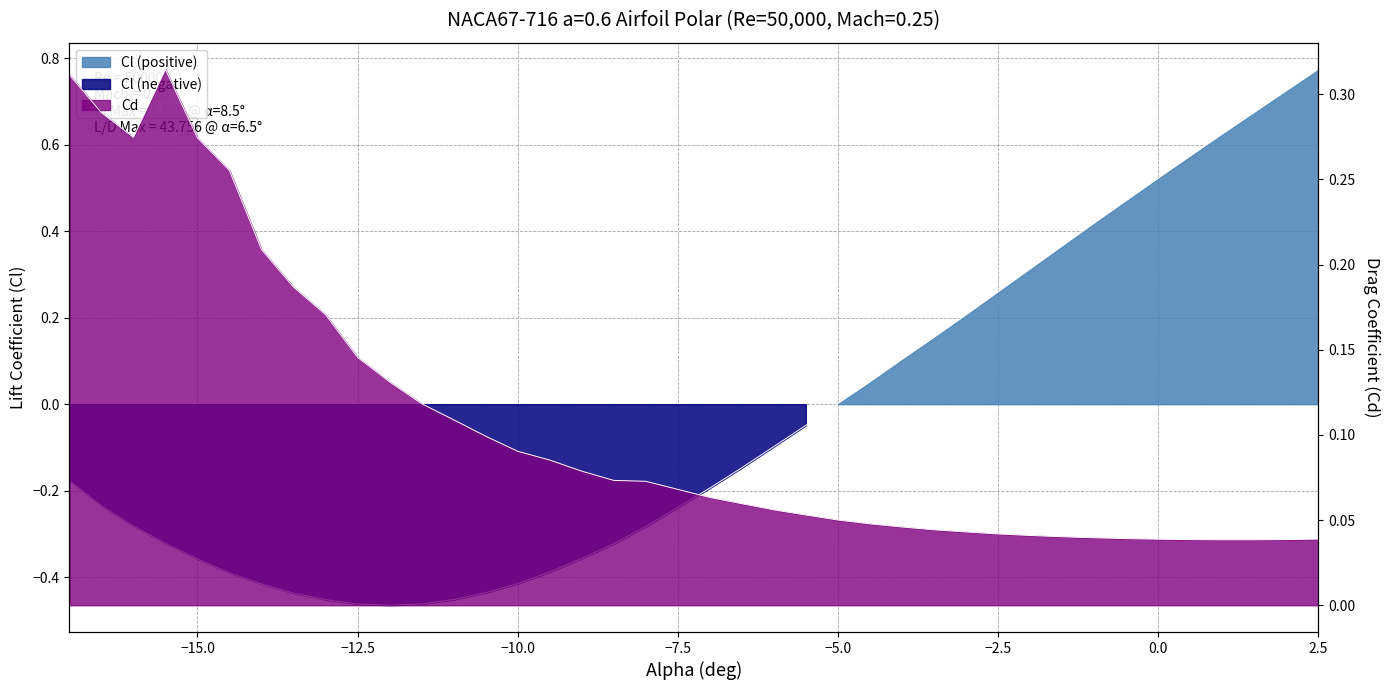

How many times do Cl and Cd cross each other?

1